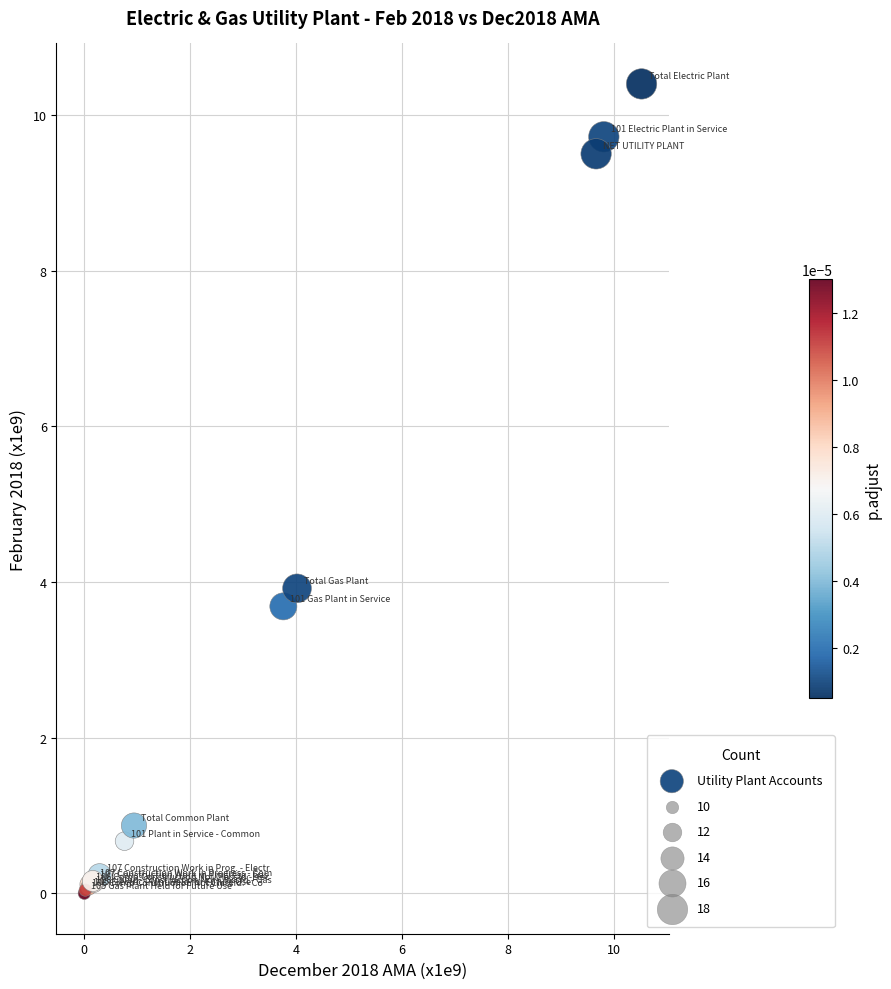

What Y value in the scatter plot is closest to 5?

3.9